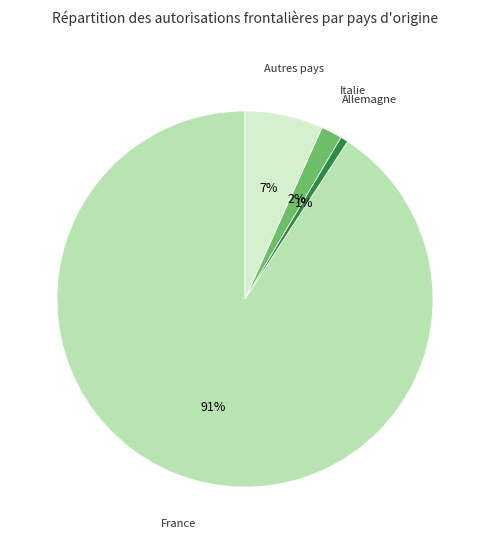

To the nearest percent, what is the average slice percentage?

25%